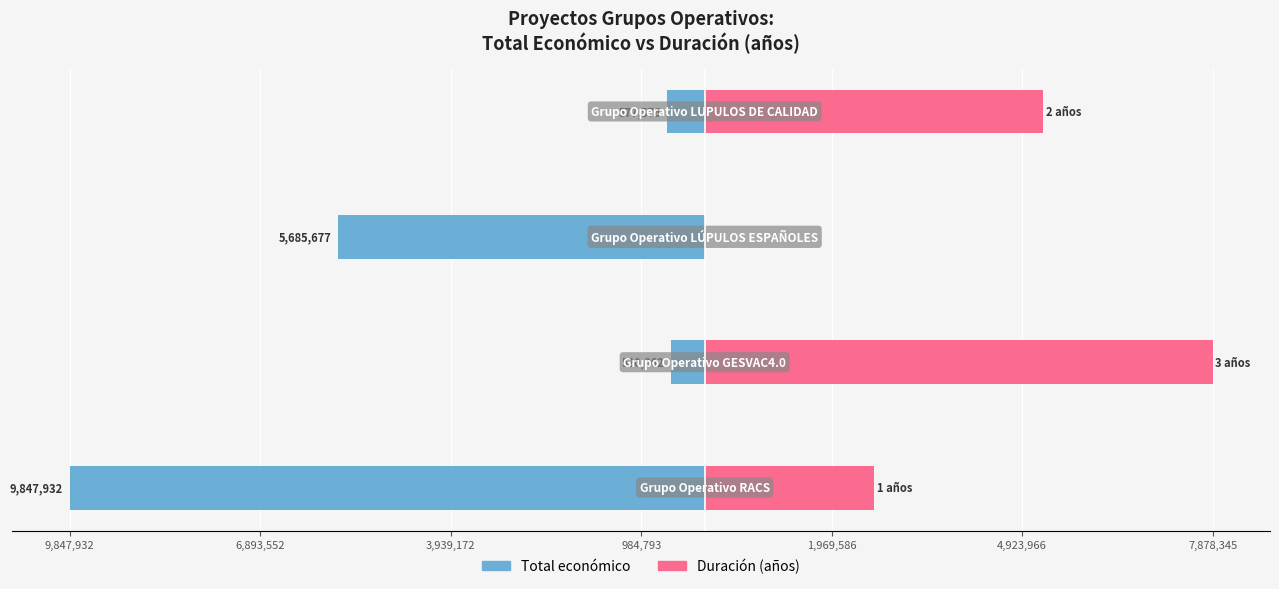

How many data points in Duración (años) are less than 5252230?

2